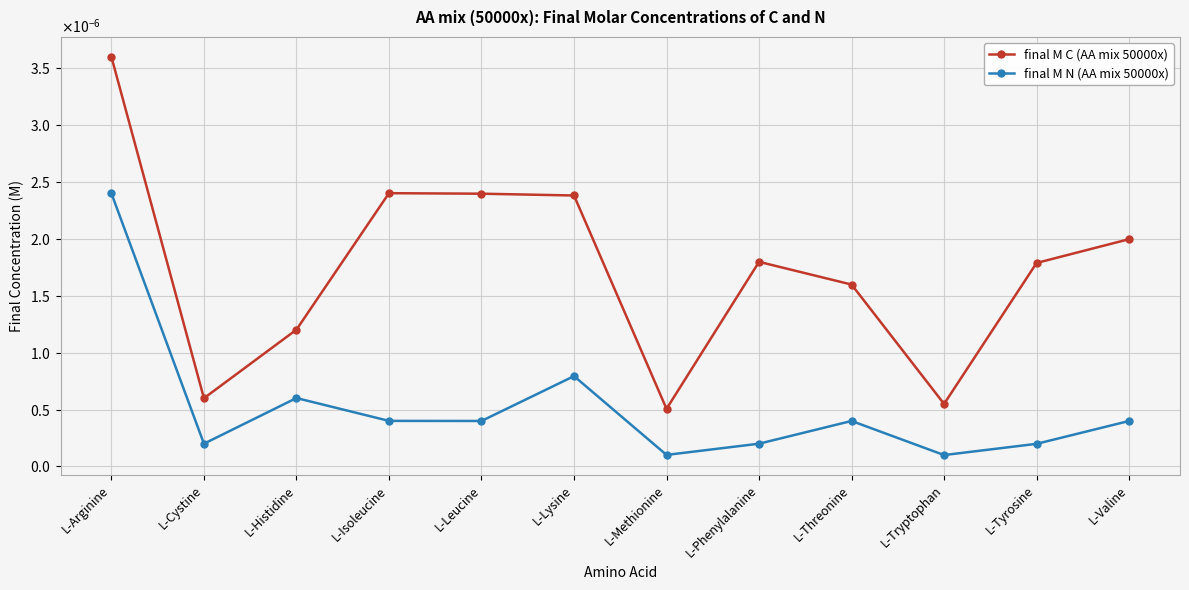

Between L-Leucine and L-Tyrosine, which series saw the biggest shift?

final M C (AA mix 50000x)